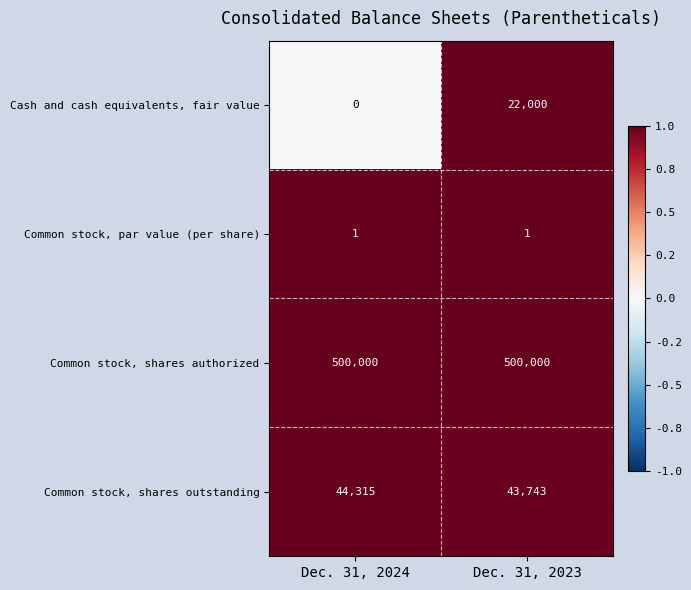

The value of Cash and cash equivalents, fair value at Dec. 31, 2024 is 0. True or false?

True